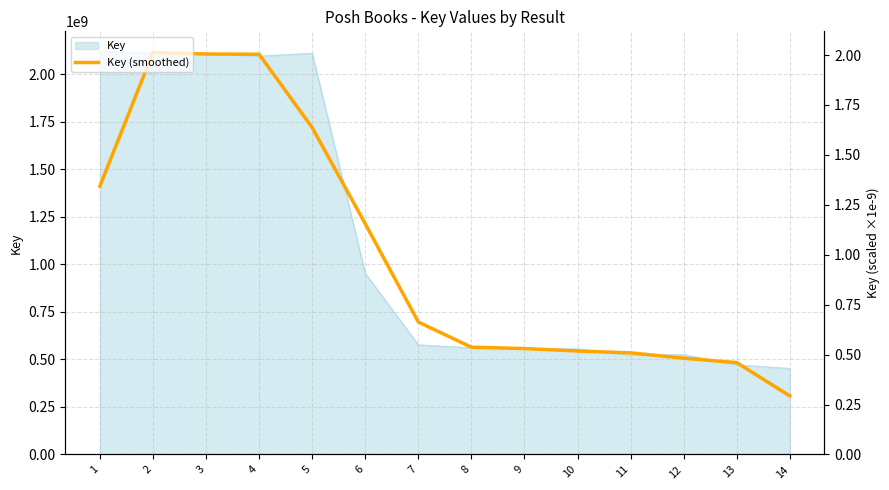

What is the value of the 12th point from the left?

506066223.0